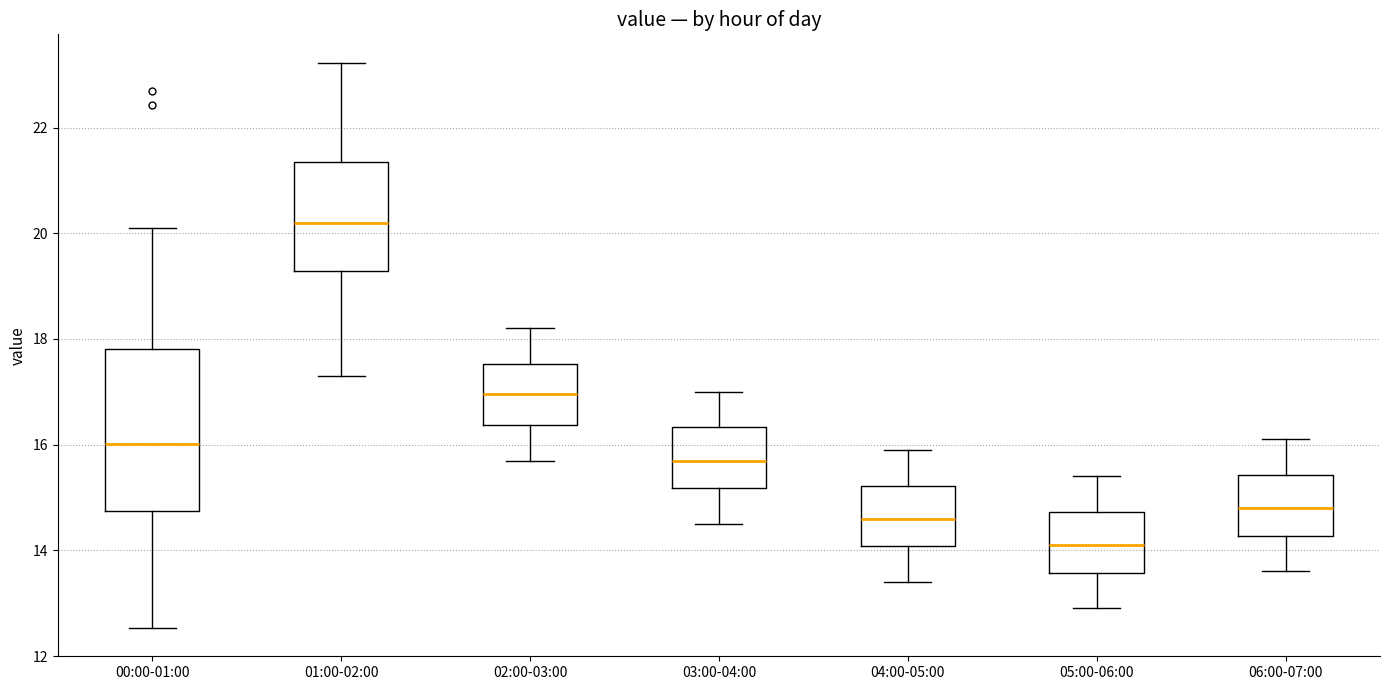

Where is the lower edge of the box for 00:00-01:00 on the y-axis? The values are not printed on the chart, so give them approximately, as read against the axis.

14.8